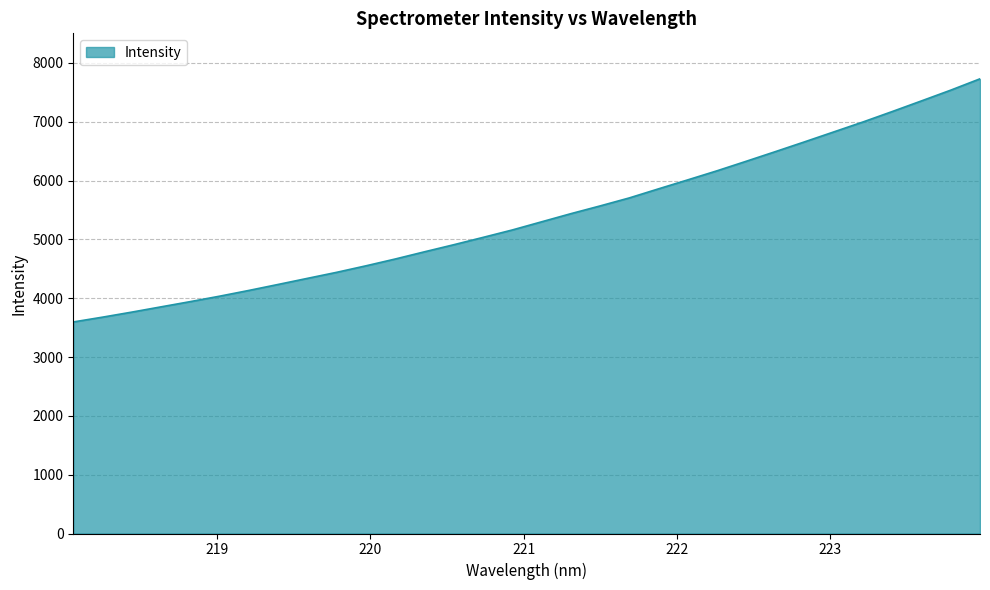

What is the minimum value shown in the chart?

3595.9